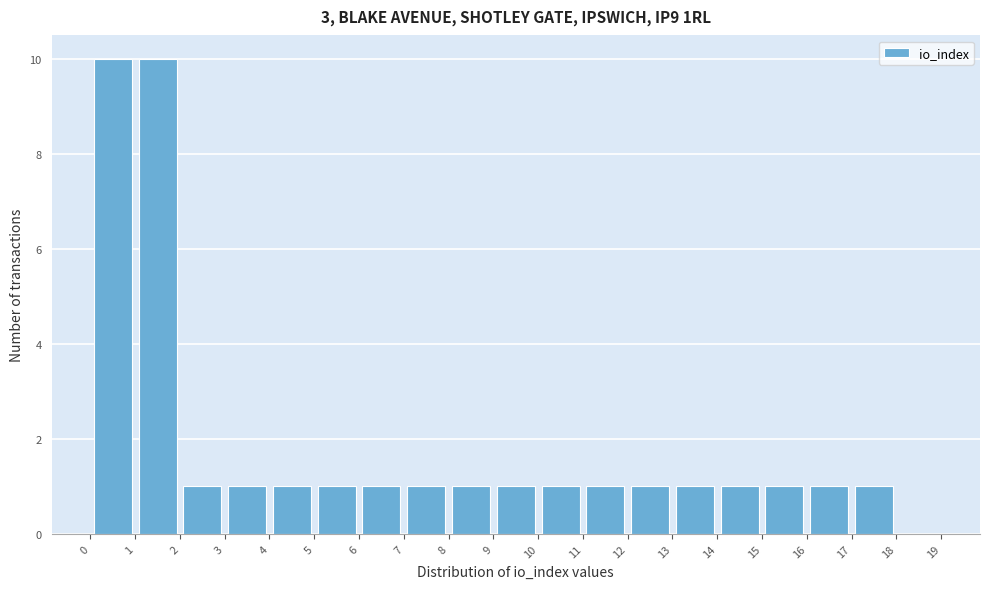

How tall is the bar that spans 2 to 3 on the x-axis? The values are not printed on the chart, so give them approximately, as read against the axis.

1